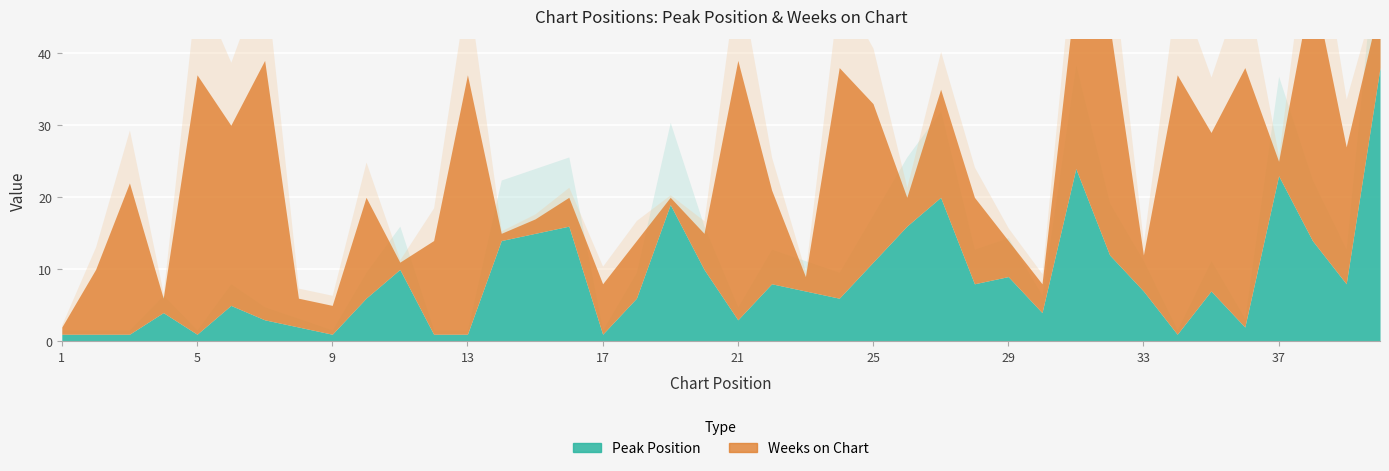

Which series has the largest total across all categories?

Weeks on Chart